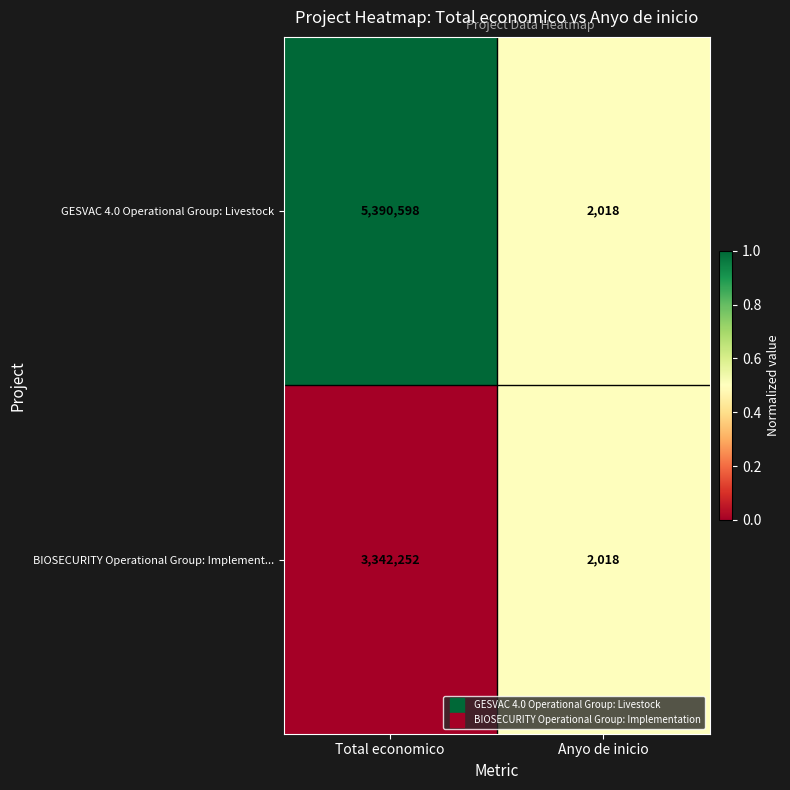

Which series has the widest spread of values?

GESVAC 4.0 Operational Group: Livestock